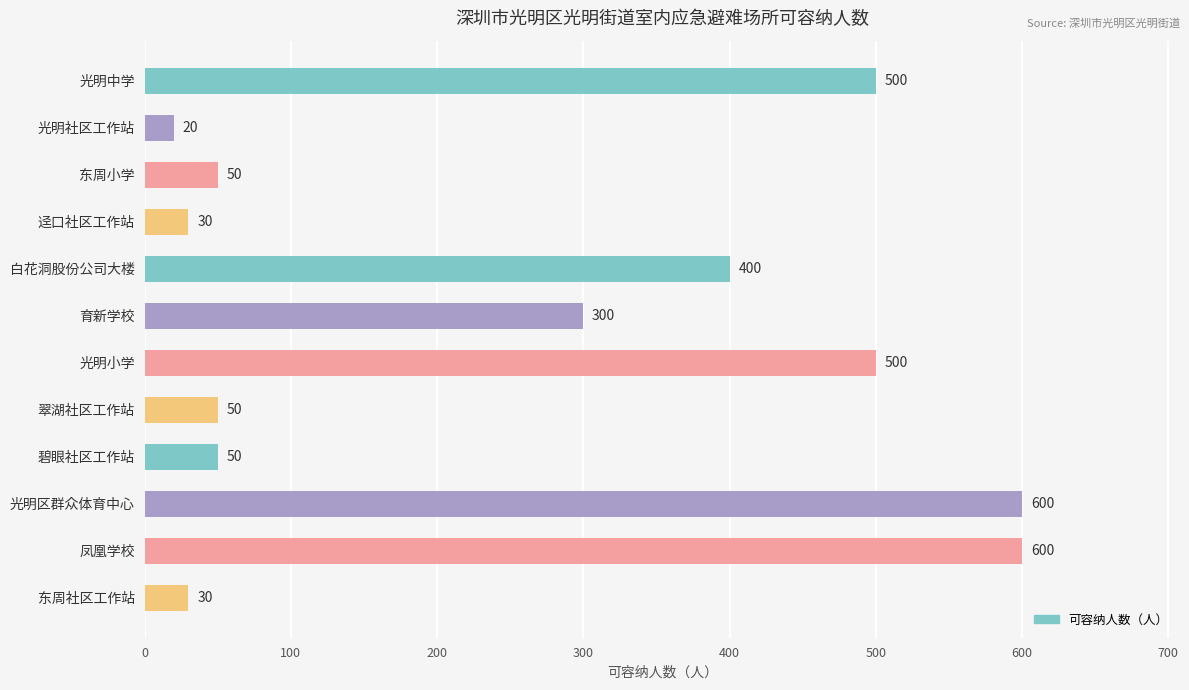

What is the difference between the second highest and second lowest values?

570